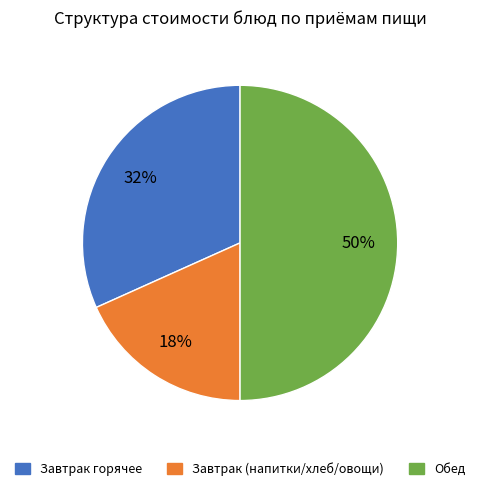

How many slices are in this pie chart?

3